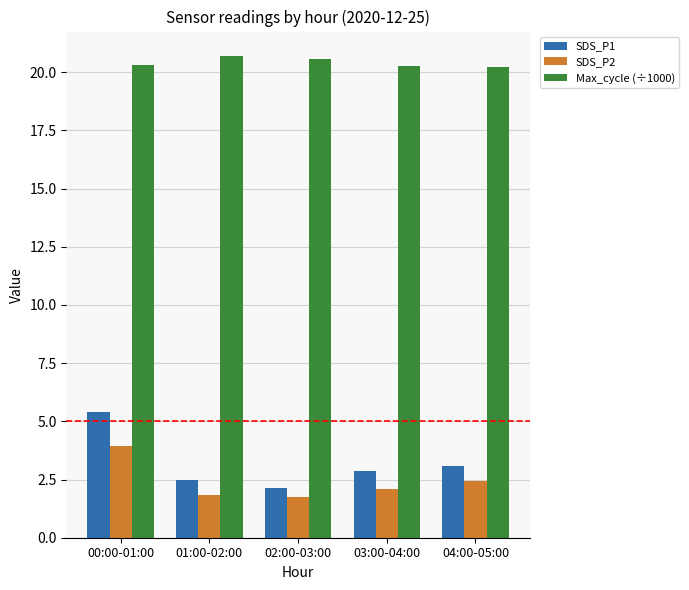

What is the spread (max minus min) of values at 03:00-04:00?

18.2